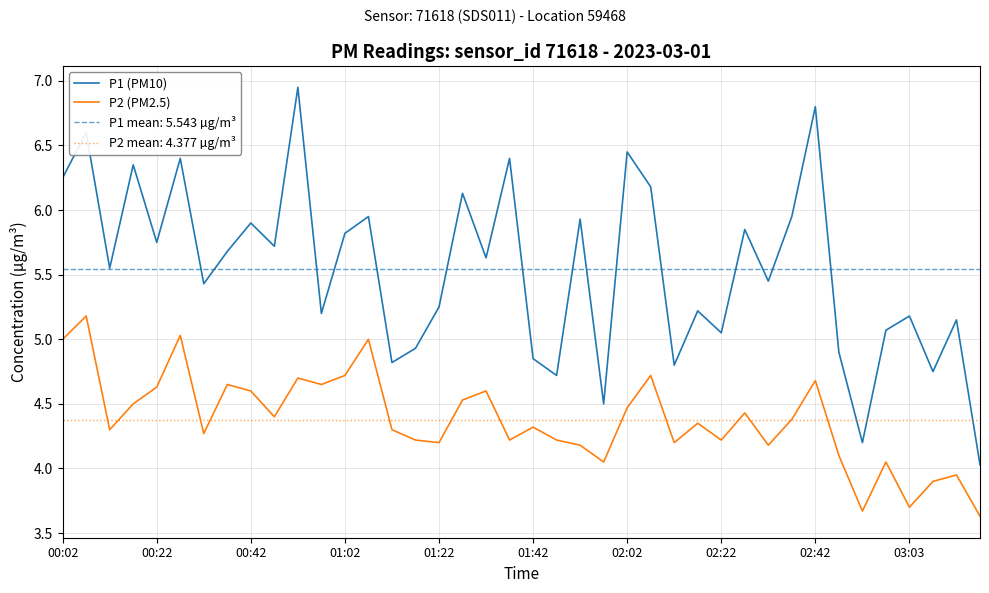

In P1 (PM10), how many points are lower than both neighbors (excluding endpoints)?

14